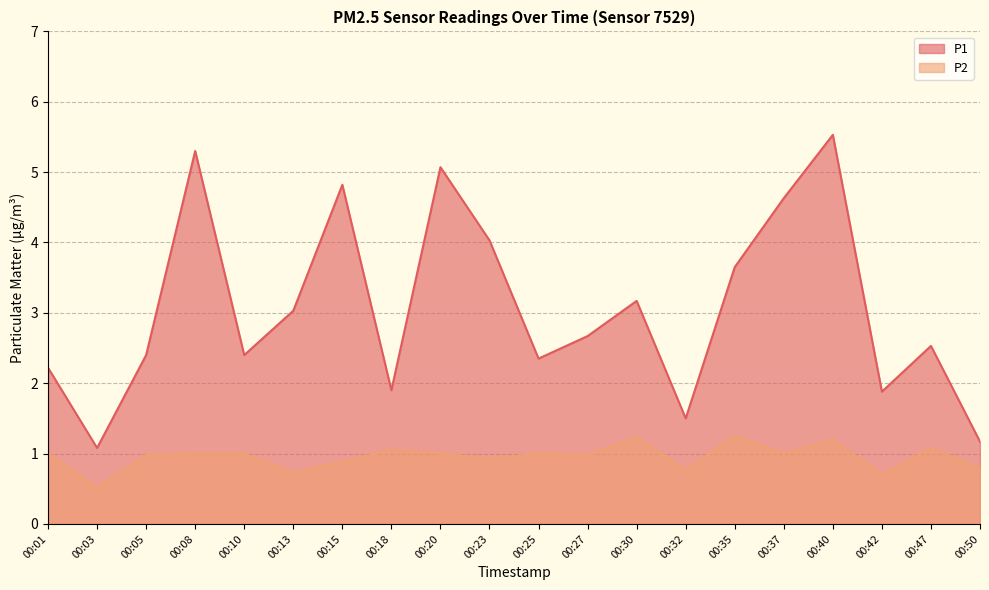

What is the value of the P1 point at the 16th from the left?

4.6